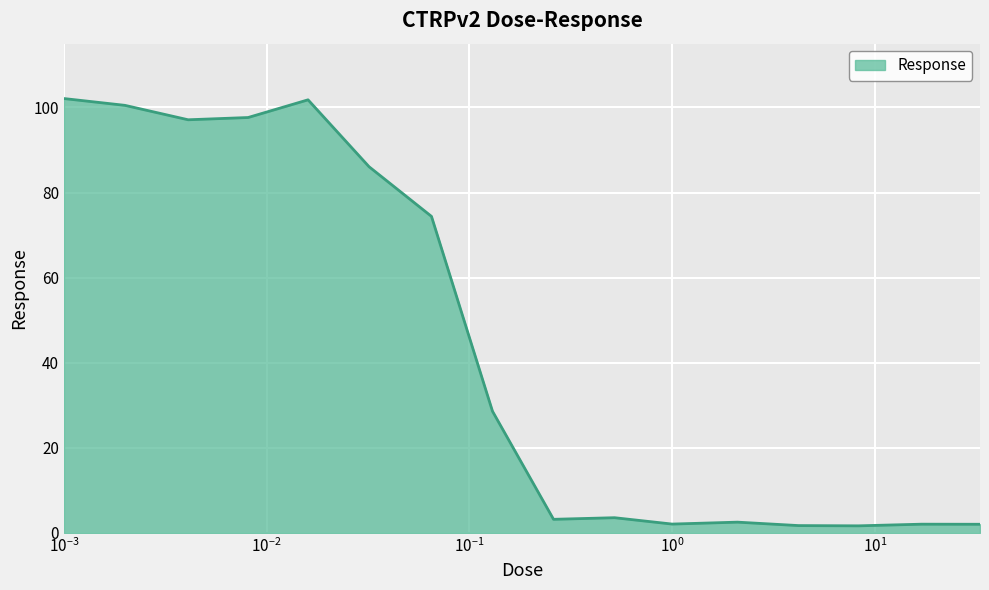

Does the chart display data point markers on the line(s)?

No